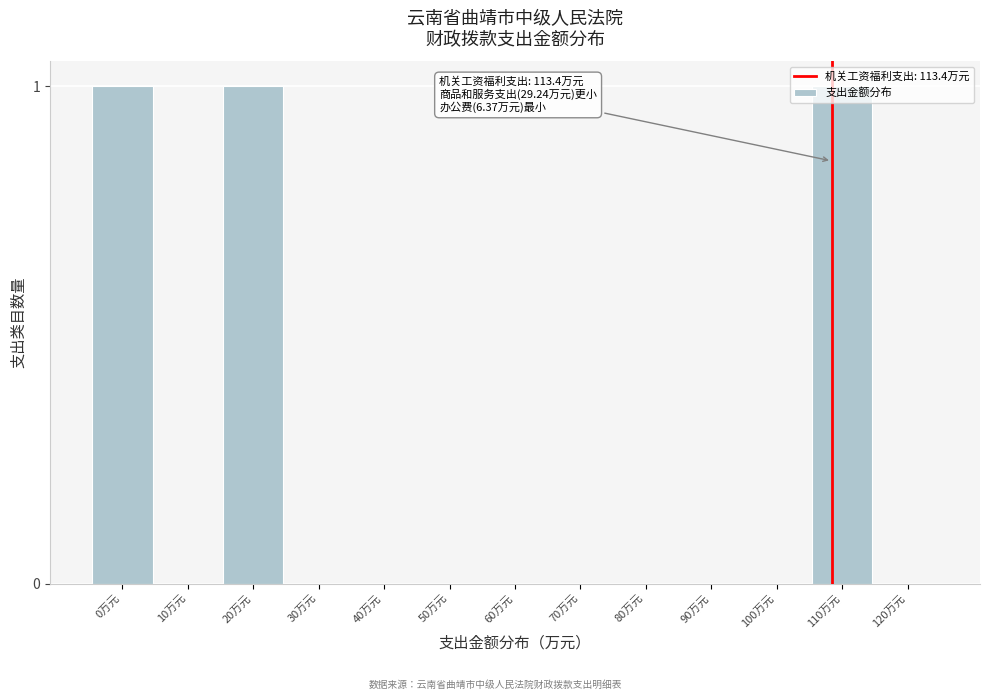

The chart shows a value of 0 at 40万元. True or false?

True